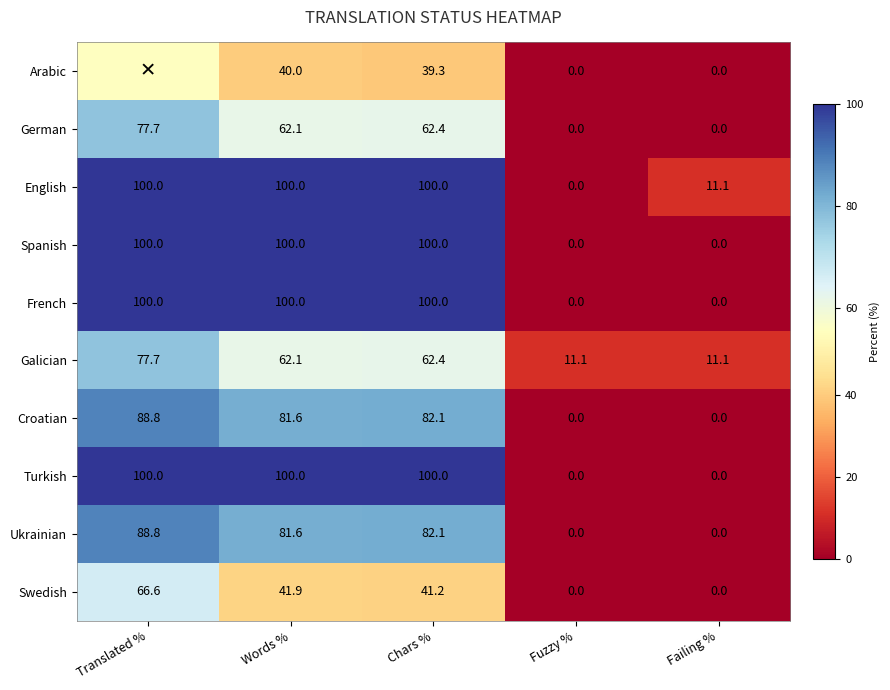

The German series shows 43.0 at Chars %. True or false?

False